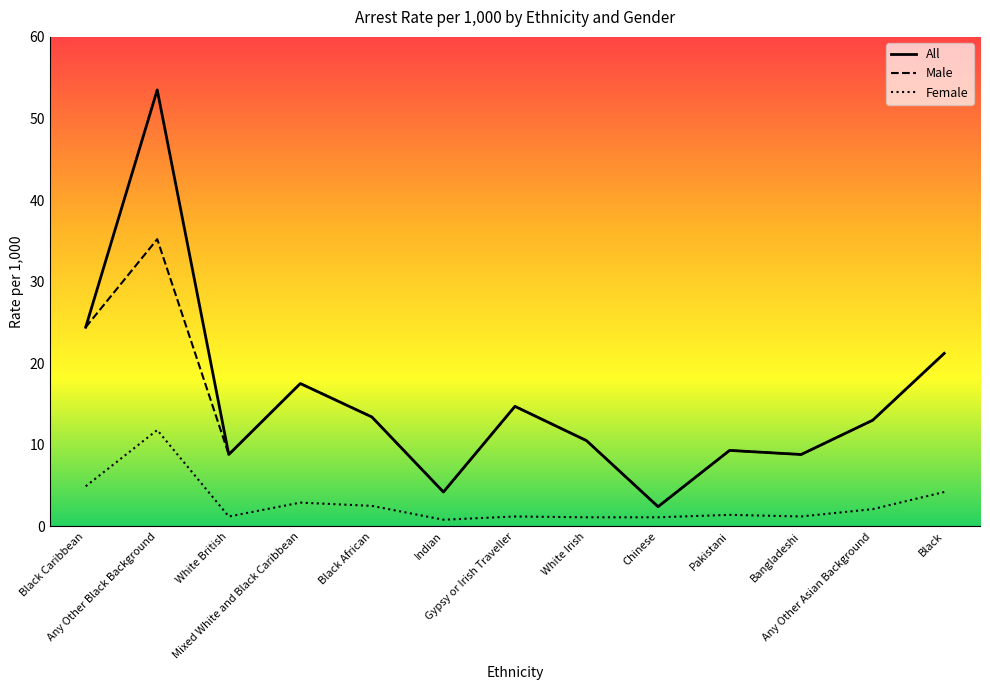

Which category has the highest value in the Female series?

Any Other Black Background